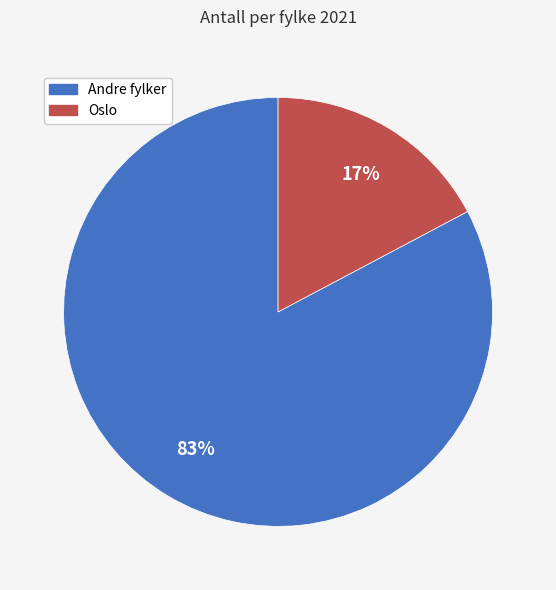

To the nearest percent, what is the average slice percentage?

50%